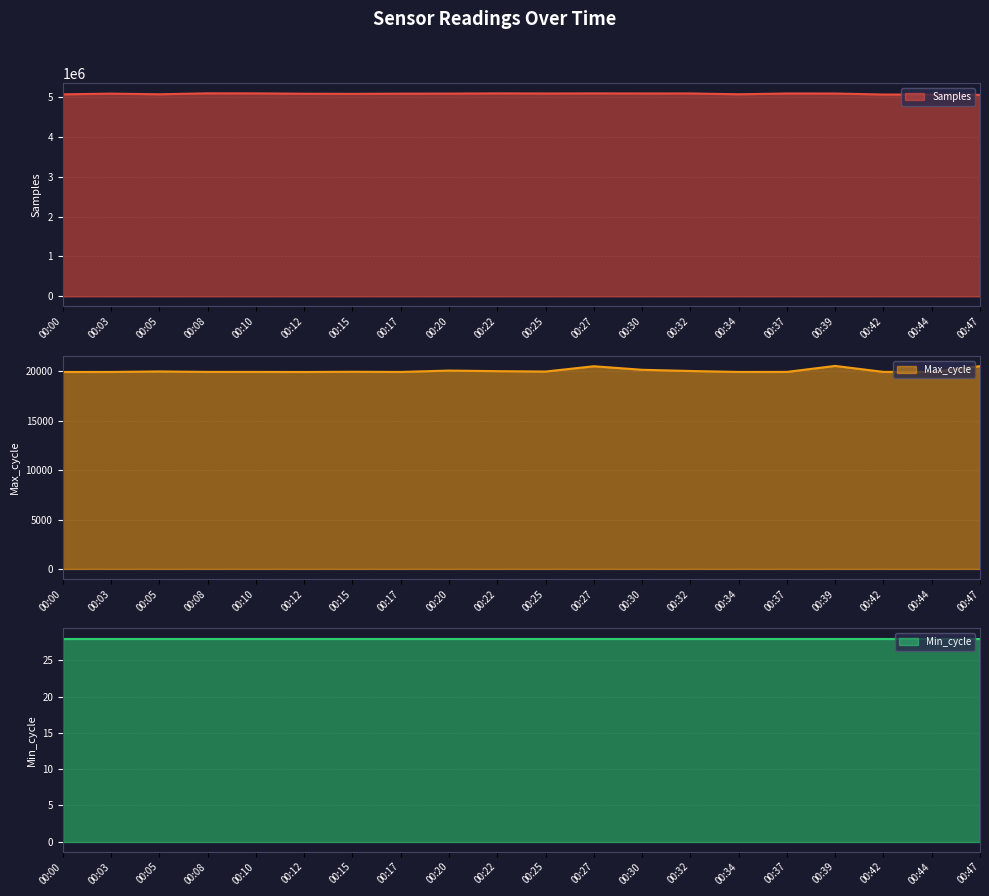

What are all the series names shown in the legend?

Samples line, Max_cycle line, Min_cycle line